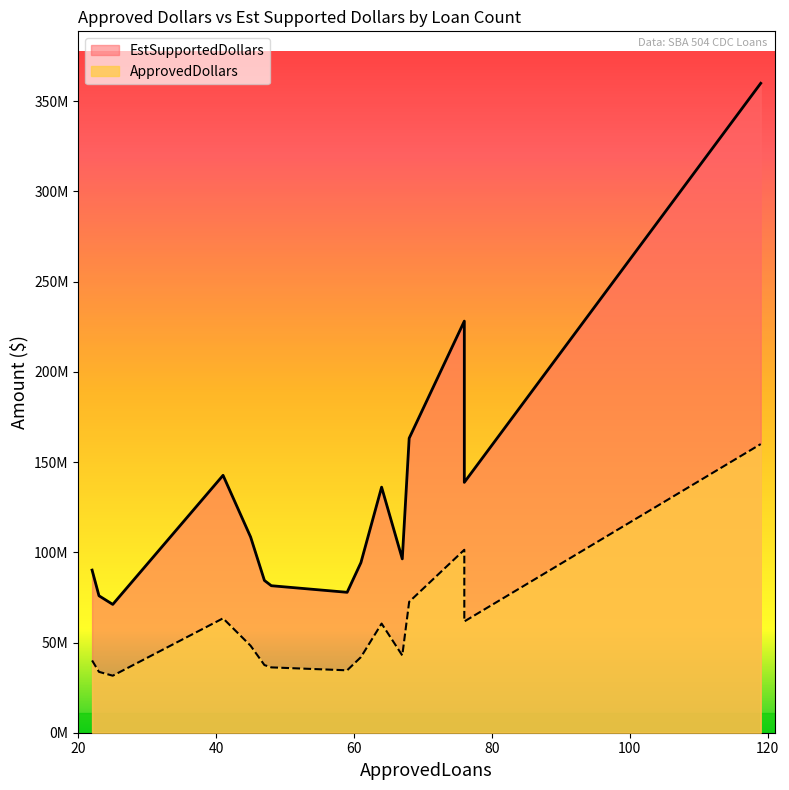

True or false: ApprovedDollars and EstSupportedDollars intersect in this chart.

False